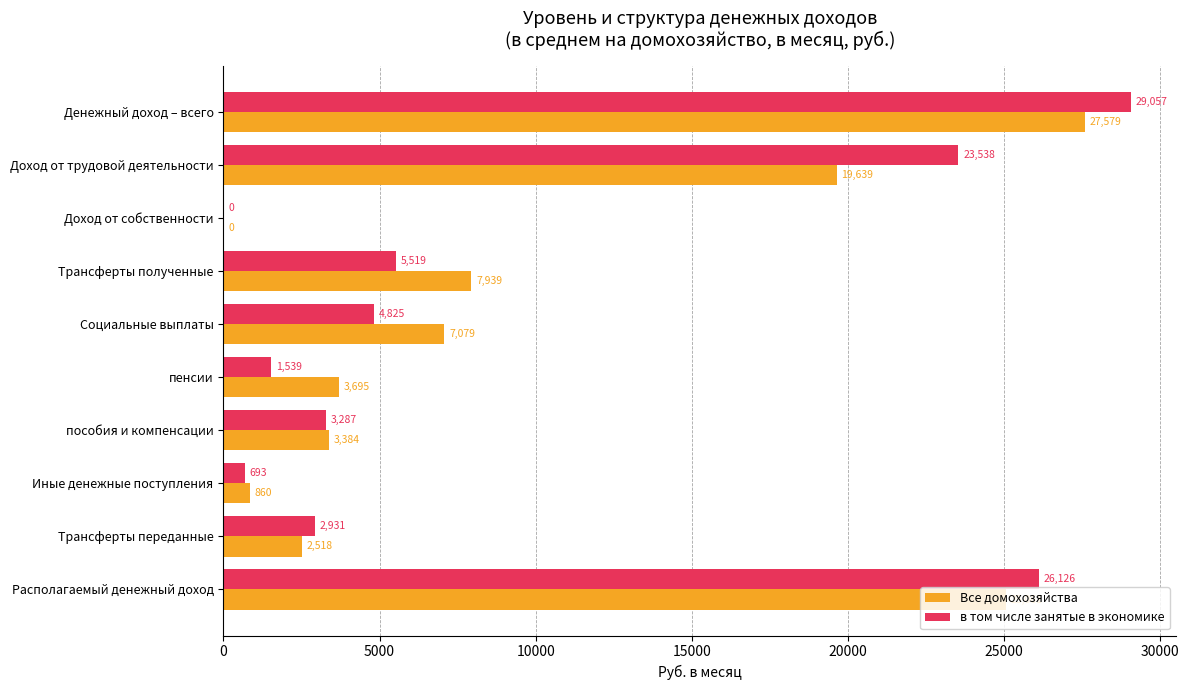

Read the в том числе занятые в экономике value at Трансферты полученные.

5518.7